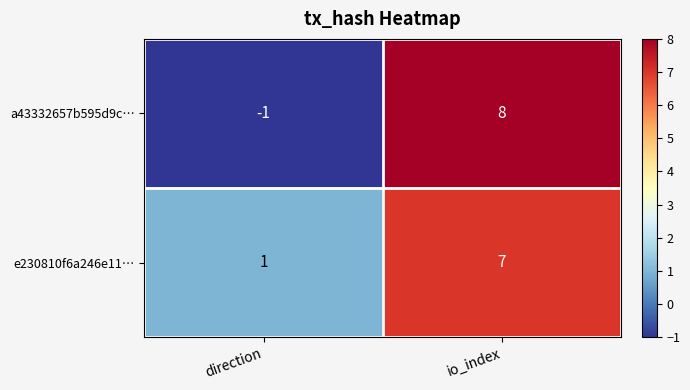

What is the difference between the highest and lowest values at io_index?

1